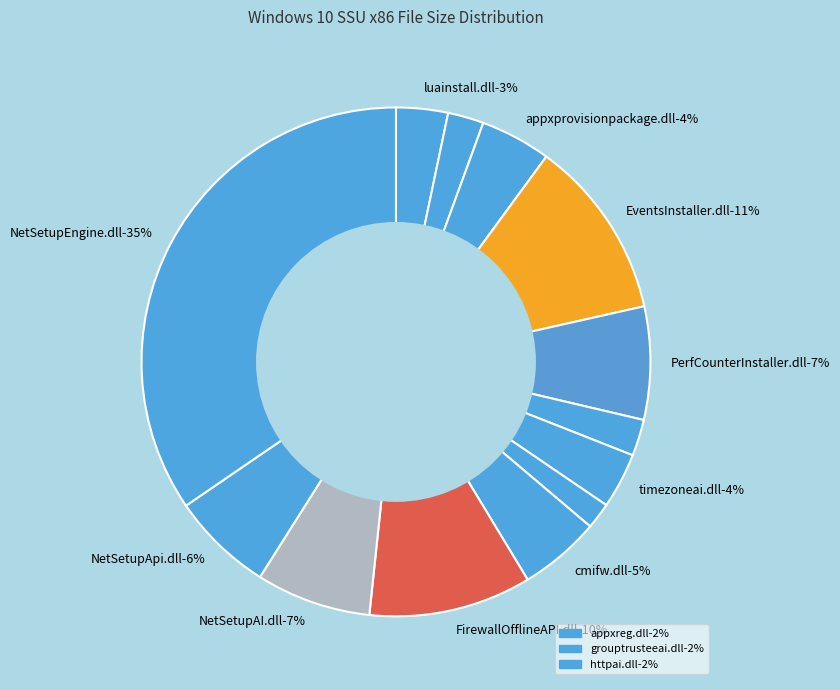

How many slices are in this pie chart?

13